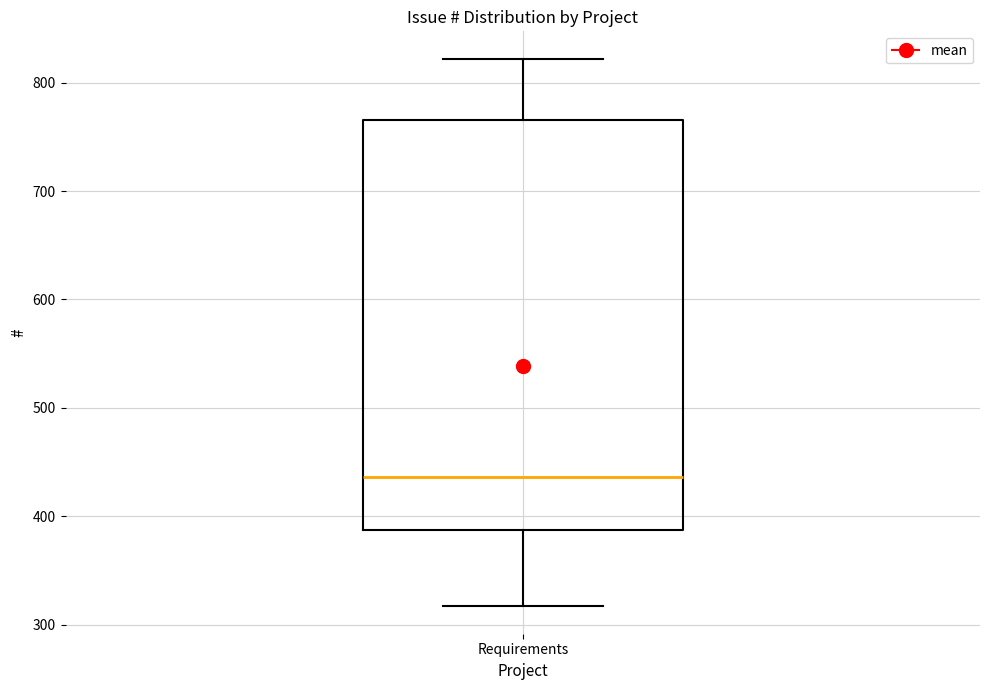

Where is the lower edge of the box for Requirements on the y-axis? The values are not printed on the chart, so give them approximately, as read against the axis.

390